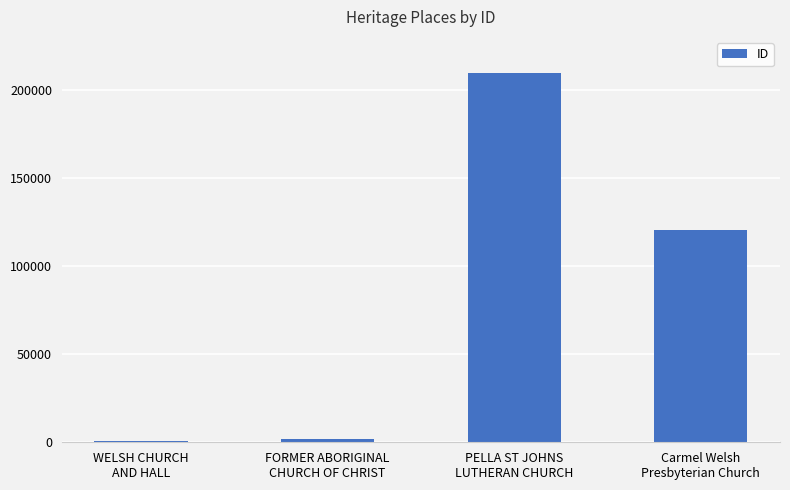

At which category does the chart reach its peak across all series?

PELLA ST JOHNS
LUTHERAN CHURCH